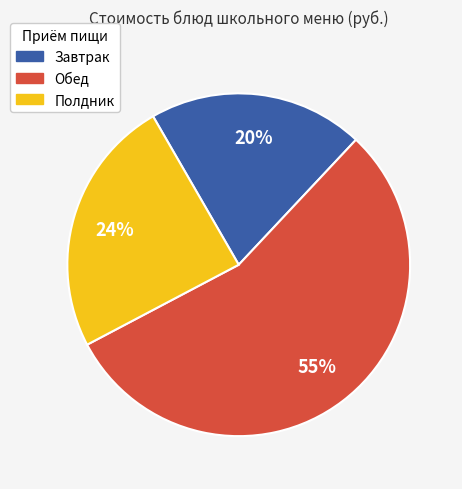

To the nearest percent, what is the average slice percentage?

33%